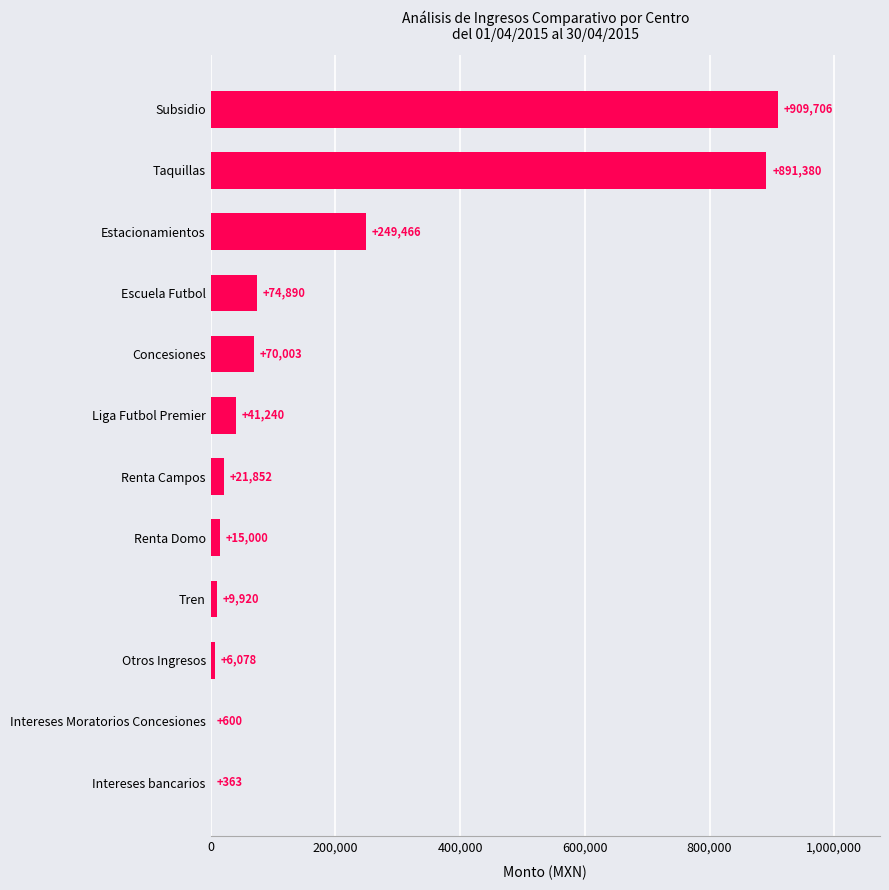

Where is the data nearest to the value 455034?

Estacionamientos